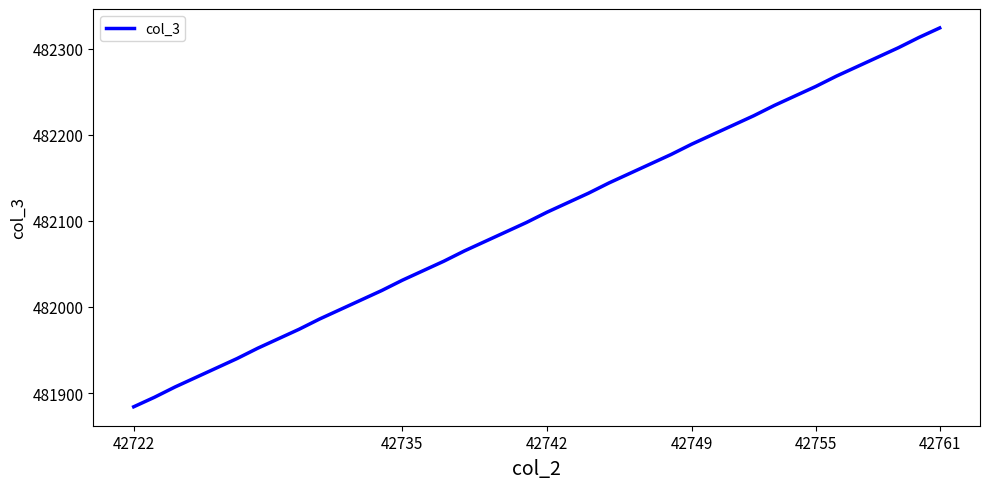

What is the sum of all values?

19284161